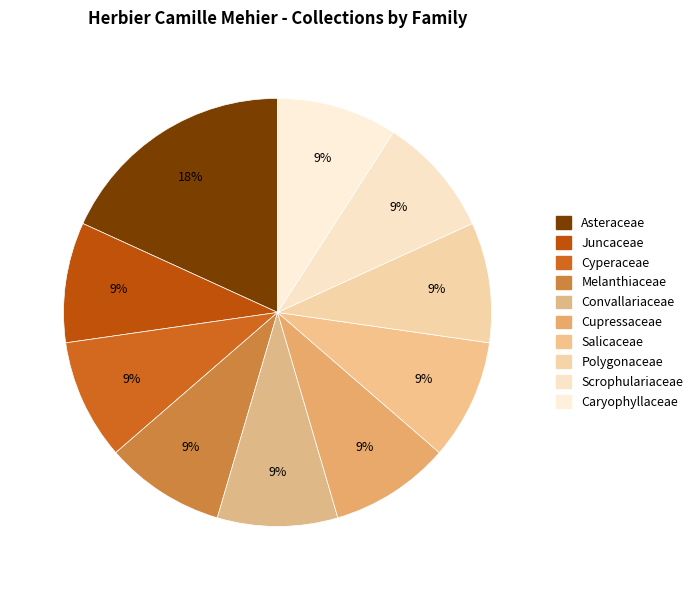

How many slices are in this pie chart?

10